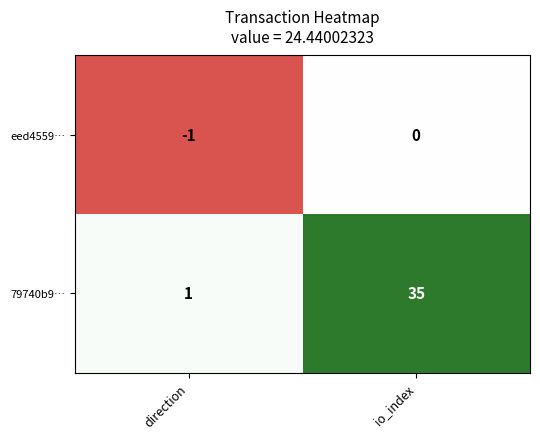

What is the difference between the highest and lowest values at direction?

2